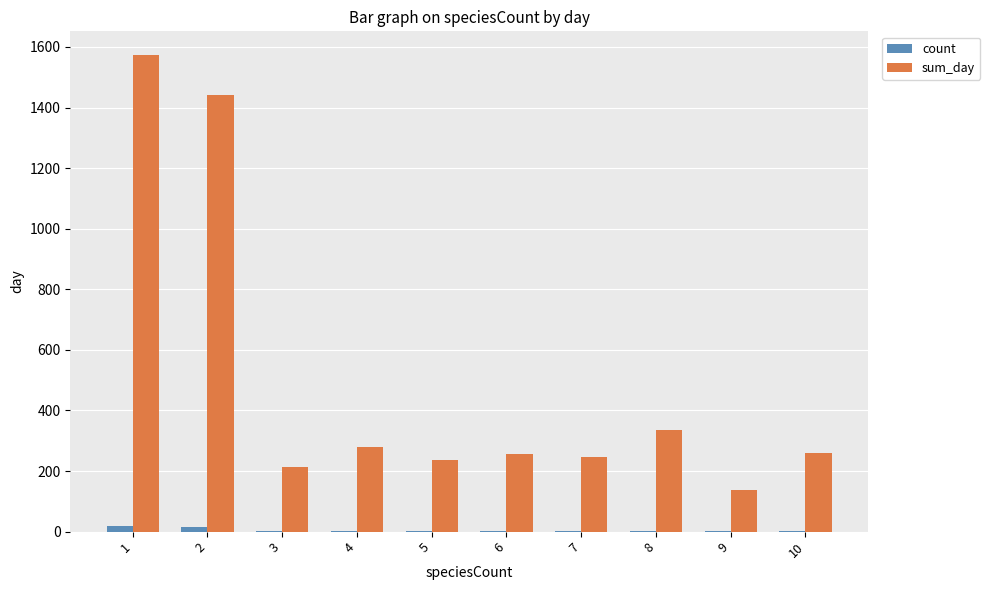

What is the sum of all count values?

50